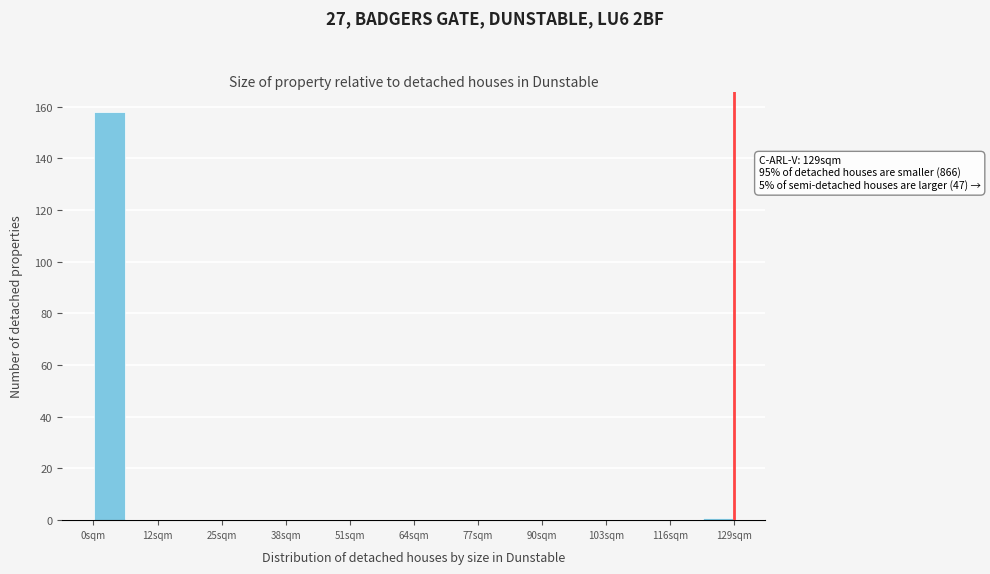

Read against the x-axis, roughly where is the centre of the tallest bar?

4